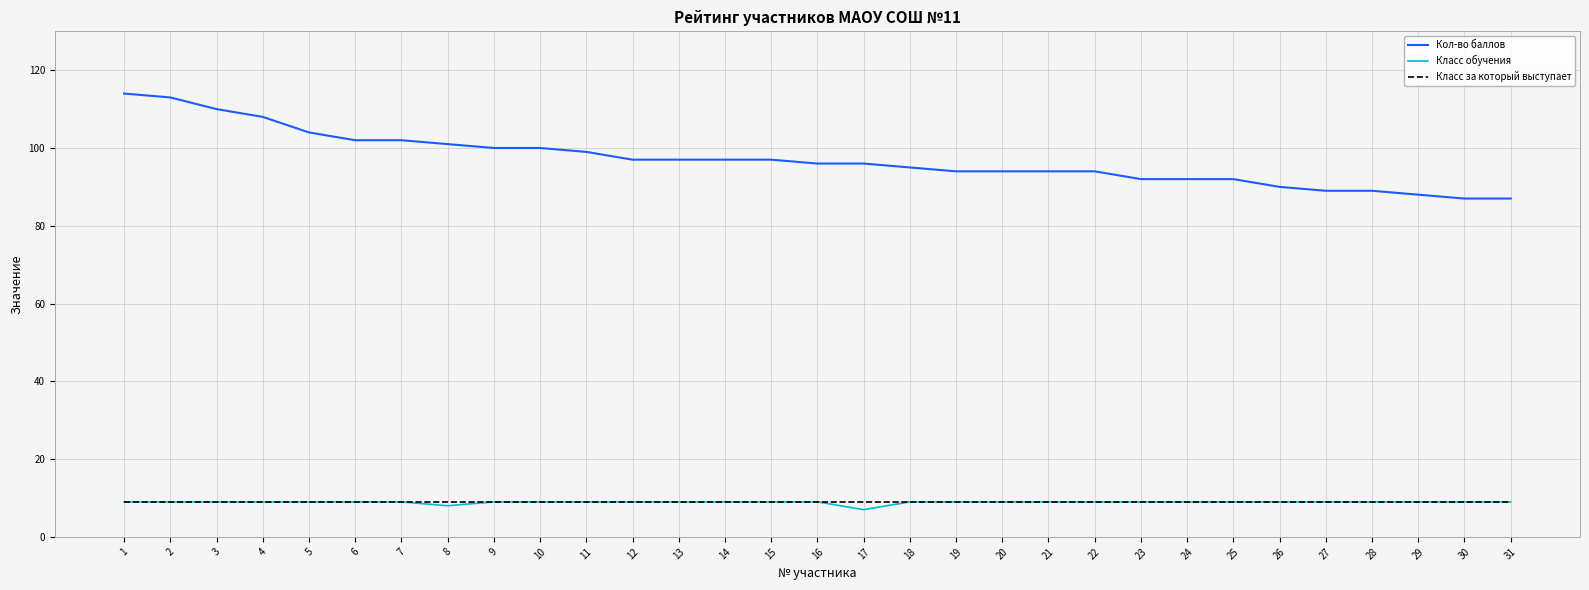

Is this an area chart (filled region under the line)?

No